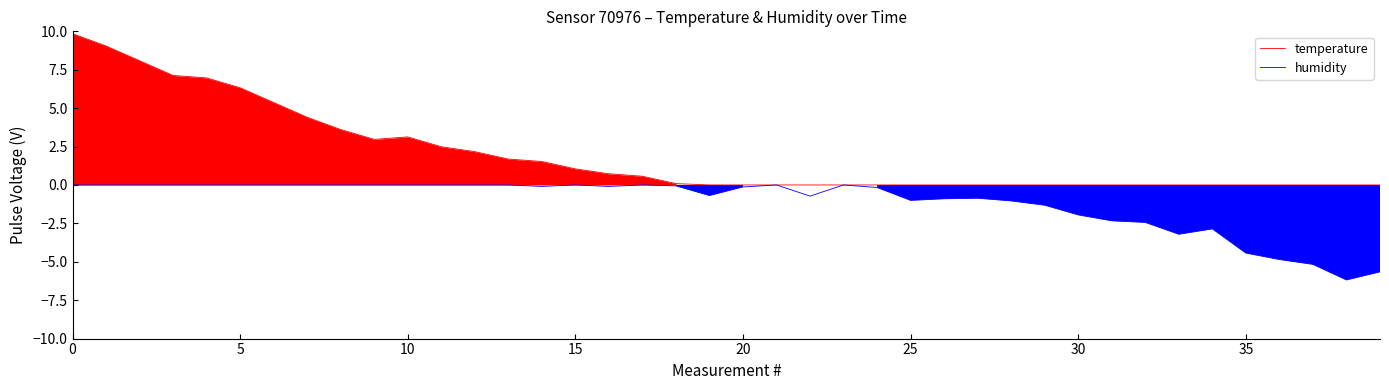

List the series in order of their overall mean, lowest first.

humidity, temperature